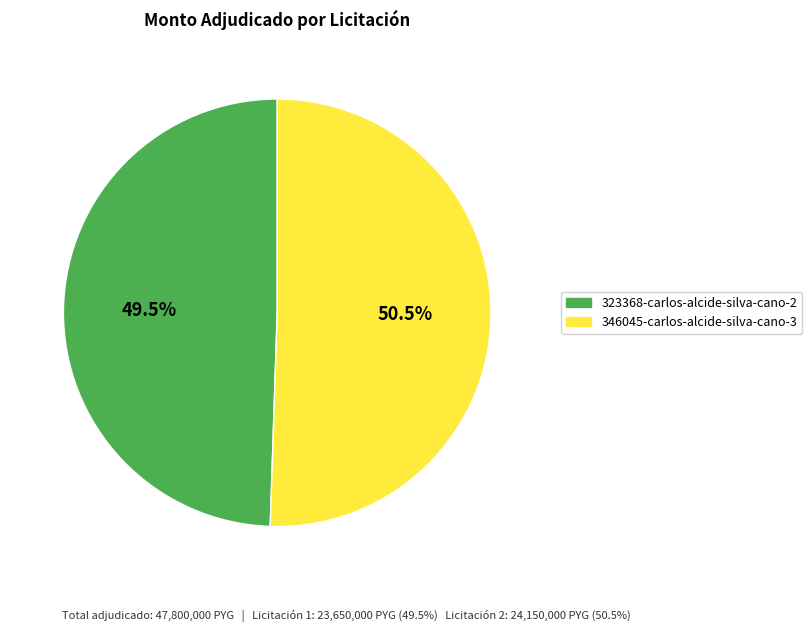

Combined, do 323368-carlos-alcide-silva-cano-2 and 346045-carlos-alcide-silva-cano-3 account for over 50%?

Yes